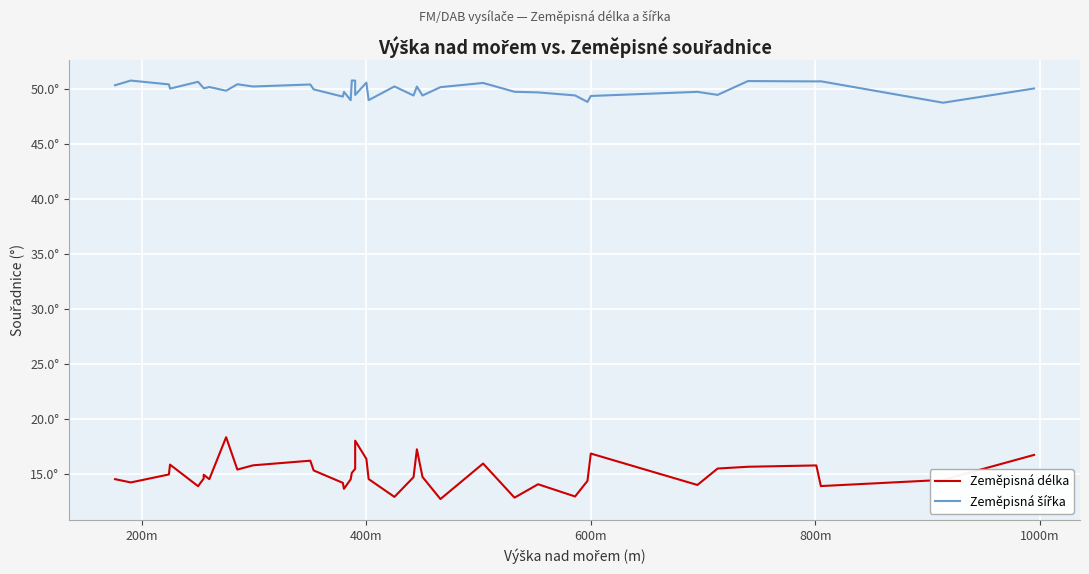

What is the difference between the second highest and minimum values in the Zeměpisná šířka series?

2.0